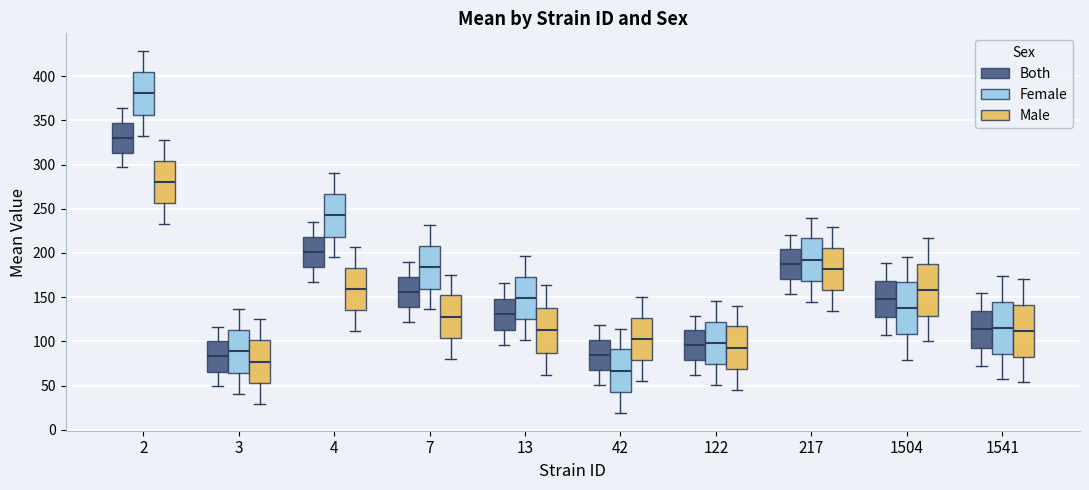

Reading left to right, transcribe this box plot: for each box, give where its median line is, the range the box spans, and where its two whiskers end, as read against the y-axis. The values are not printed on the chart, so give them approximately, as read against the axis.

2 (Both): median 330, box 315 to 345, whiskers 295 to 365
2 (Female): median 380, box 355 to 405, whiskers 335 to 430
2 (Male): median 280, box 255 to 305, whiskers 235 to 330
3 (Both): median 85, box 65 to 100, whiskers 50 to 115
3 (Female): median 90, box 65 to 115, whiskers 40 to 135
3 (Male): median 75, box 55 to 100, whiskers 30 to 125
4 (Both): median 200, box 185 to 220, whiskers 165 to 235
4 (Female): median 245, box 220 to 265, whiskers 195 to 290
4 (Male): median 160, box 135 to 185, whiskers 110 to 205
7 (Both): median 155, box 140 to 175, whiskers 120 to 190
7 (Female): median 185, box 160 to 210, whiskers 135 to 230
7 (Male): median 130, box 105 to 150, whiskers 80 to 175
13 (Both): median 130, box 115 to 150, whiskers 95 to 165
13 (Female): median 150, box 125 to 175, whiskers 100 to 195
13 (Male): median 115, box 85 to 140, whiskers 60 to 165
42 (Both): median 85, box 70 to 100, whiskers 50 to 120
42 (Female): median 65, box 45 to 90, whiskers 20 to 115
42 (Male): median 105, box 80 to 125, whiskers 55 to 150
122 (Both): median 95, box 80 to 115, whiskers 60 to 130
122 (Female): median 100, box 75 to 120, whiskers 50 to 145
122 (Male): median 95, box 70 to 115, whiskers 45 to 140
217 (Both): median 185, box 170 to 205, whiskers 155 to 220
217 (Female): median 195, box 170 to 215, whiskers 145 to 240
217 (Male): median 180, box 160 to 205, whiskers 135 to 230
1504 (Both): median 150, box 125 to 170, whiskers 105 to 190
1504 (Female): median 135, box 110 to 165, whiskers 80 to 195
1504 (Male): median 160, box 130 to 190, whiskers 100 to 215
1541 (Both): median 115, box 95 to 135, whiskers 70 to 155
1541 (Female): median 115, box 85 to 145, whiskers 55 to 175
1541 (Male): median 110, box 80 to 140, whiskers 55 to 170